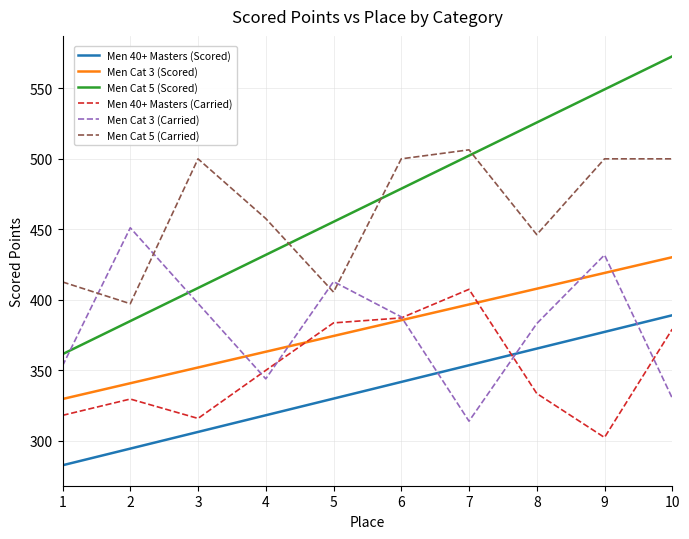

At which category is the sum across all series the highest?

10